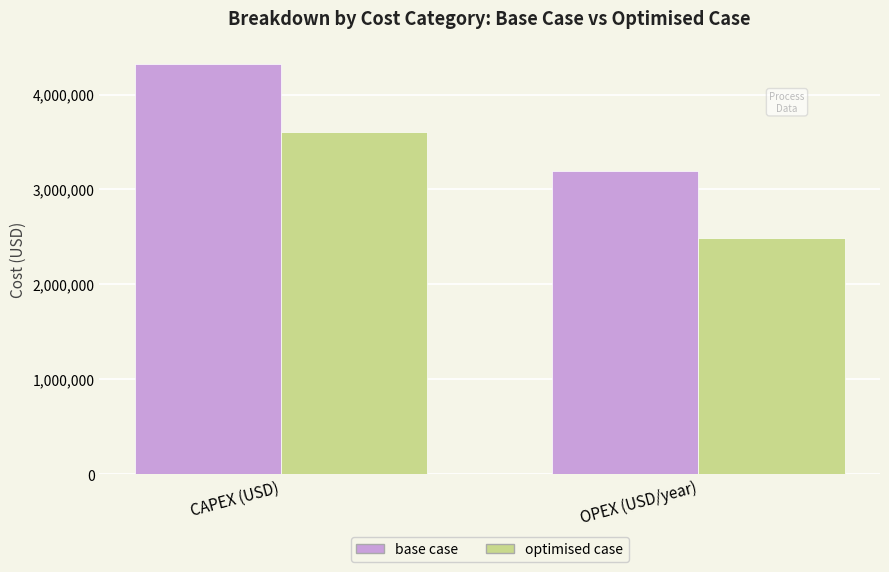

How many groups of bars are there?

2